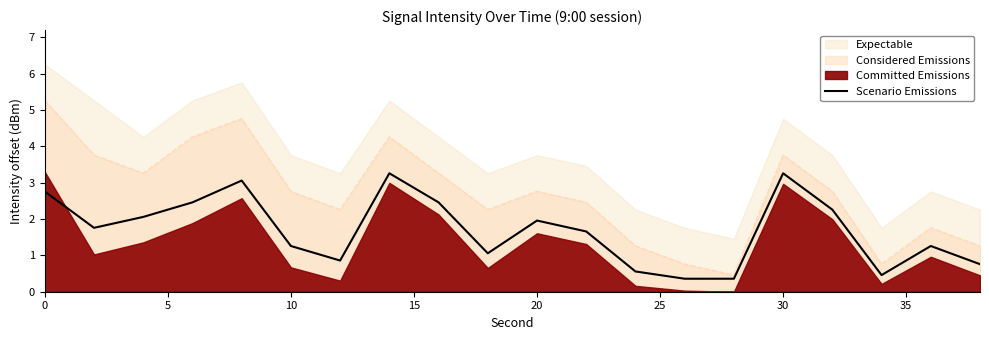

What is the highest value of the Considered Emissions series?

5.3